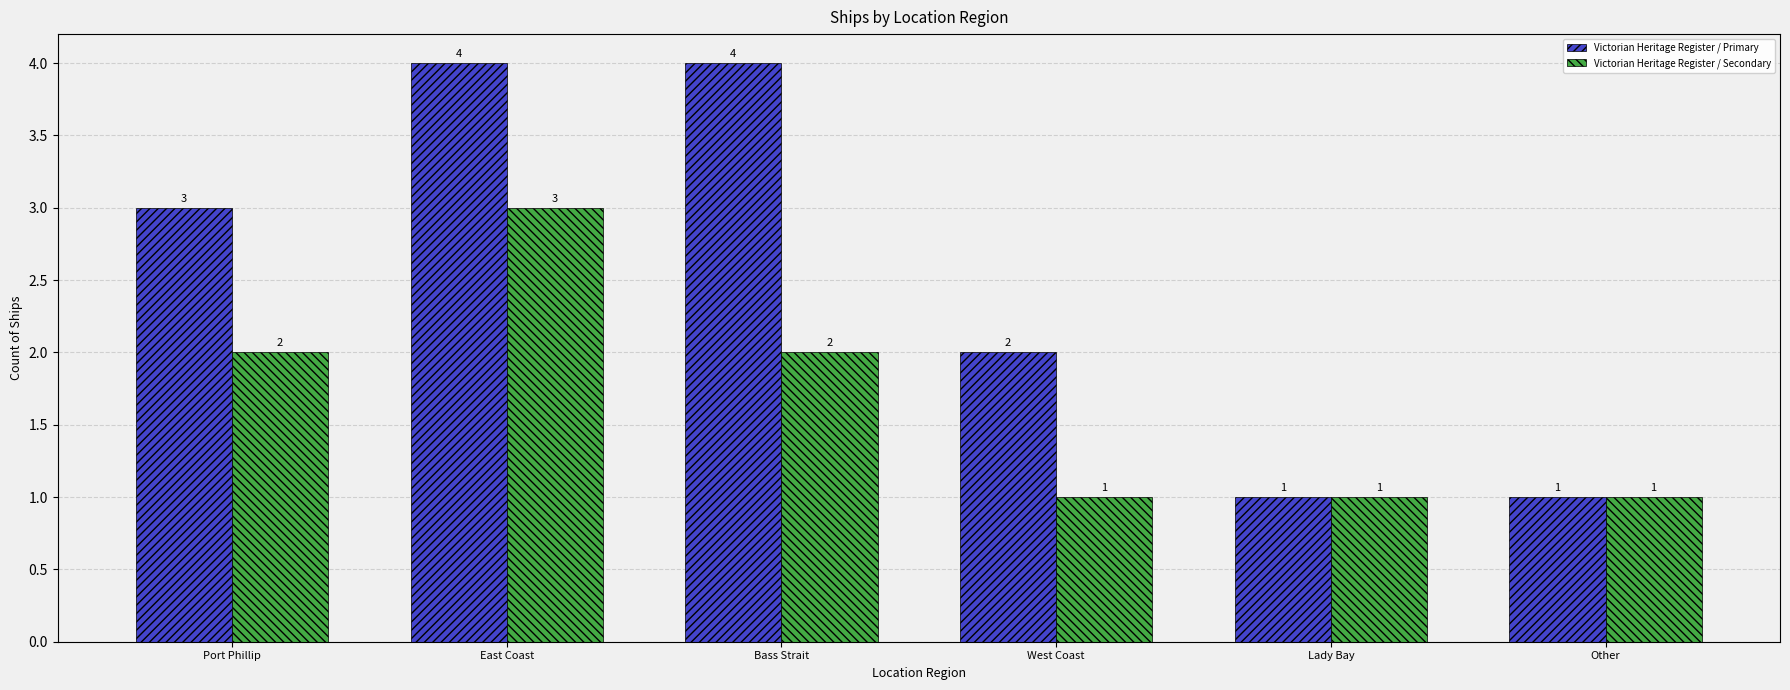

What is the difference between the maximum and minimum values in the Victorian Heritage Register / Primary series?

3